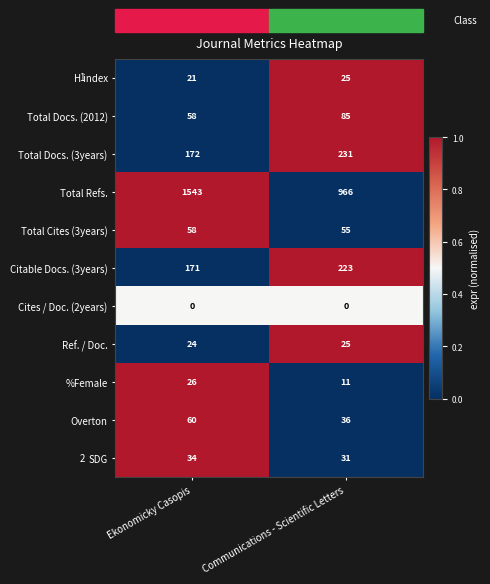

List the labels in order of Total Cites (3years) value, smallest first.

Communications - Scientific Letters, Ekonomicky Casopis